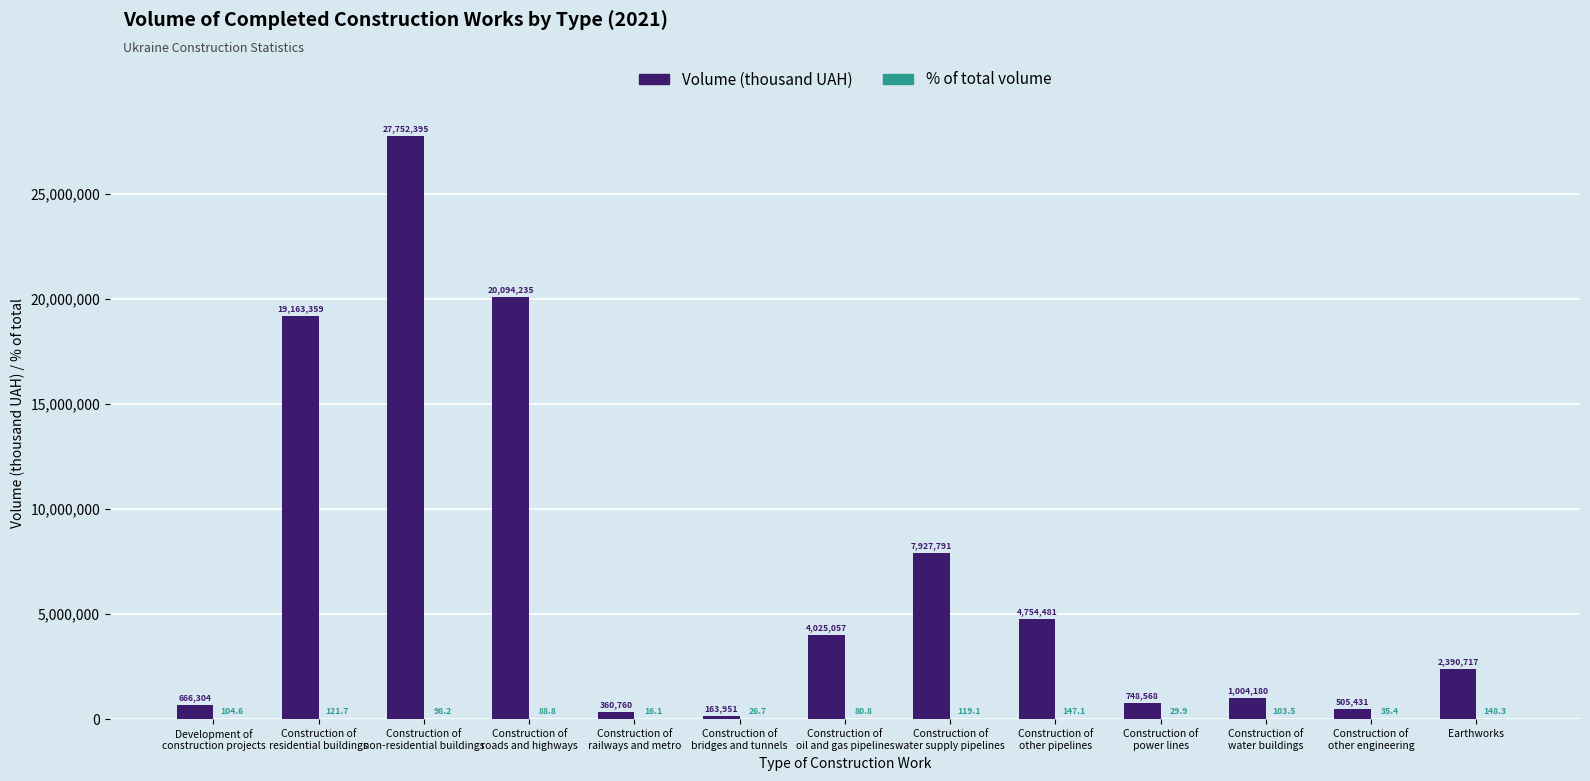

True or false: Volume (thousand UAH) has a value of 666304.0 at Development of
construction projects.

True